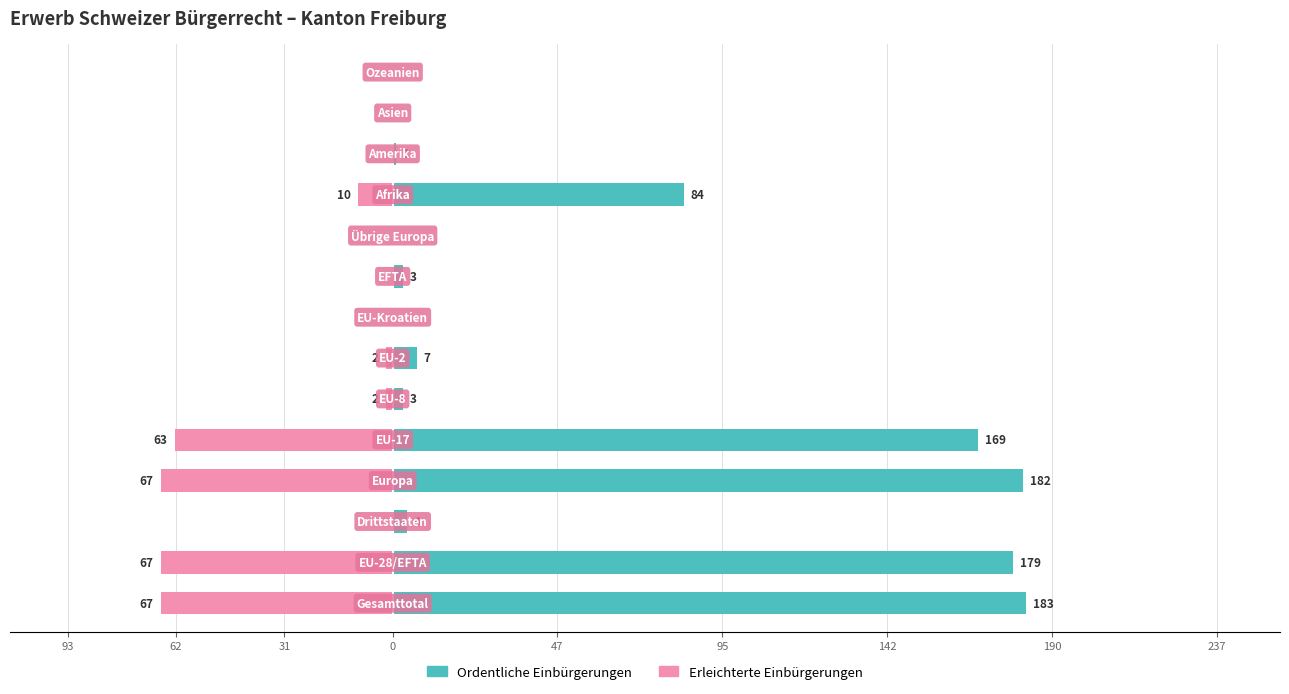

What is the sum of all Ordentliche Einbürgerungen values?

815